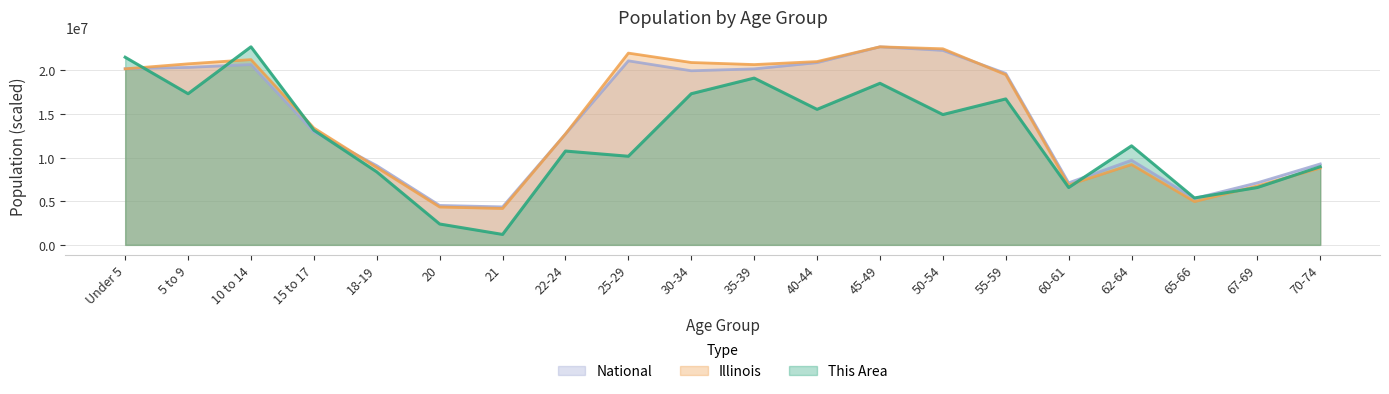

Is the value of Illinois at 10 to 14 greater than the value of National at 18-19?

Yes